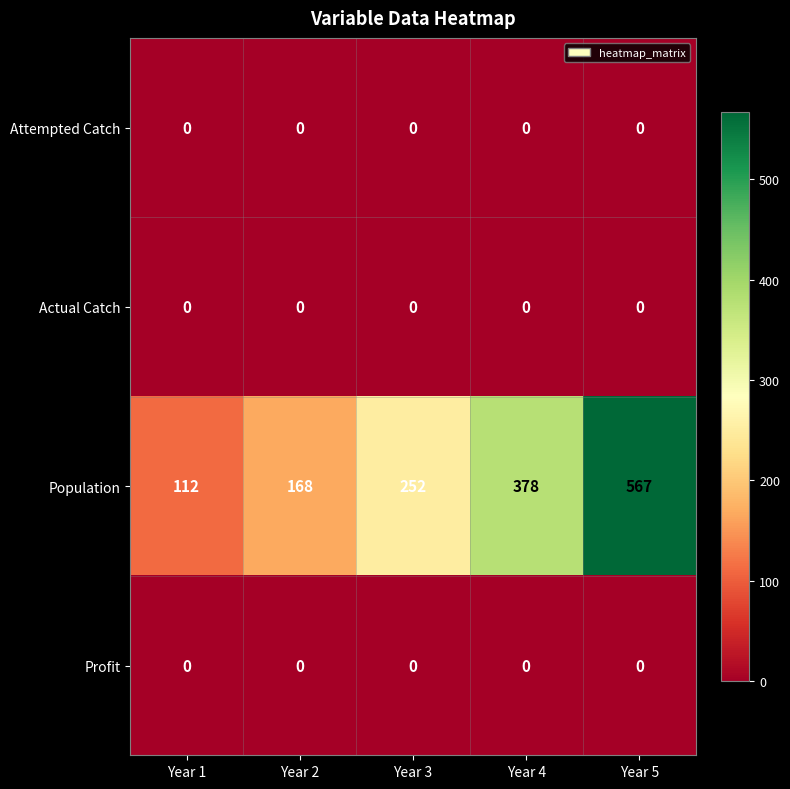

At which category is the sum across all series the highest?

Year 5